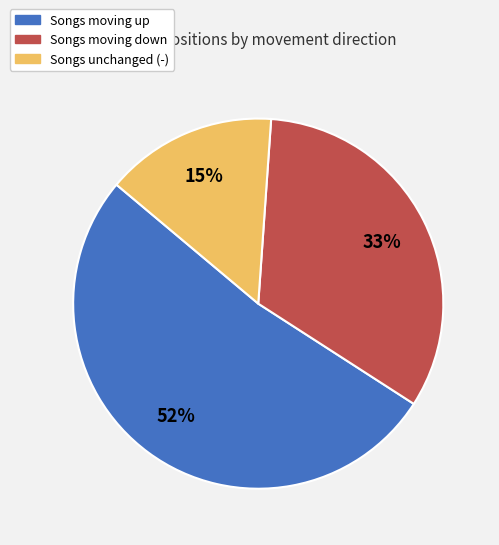

Is there any slice that represents more than half of the pie?

Yes